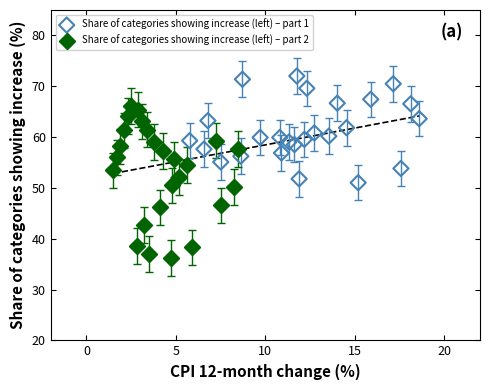

Which series has the largest Y range (max minus min)?

Share of categories showing increase (left) – part 2